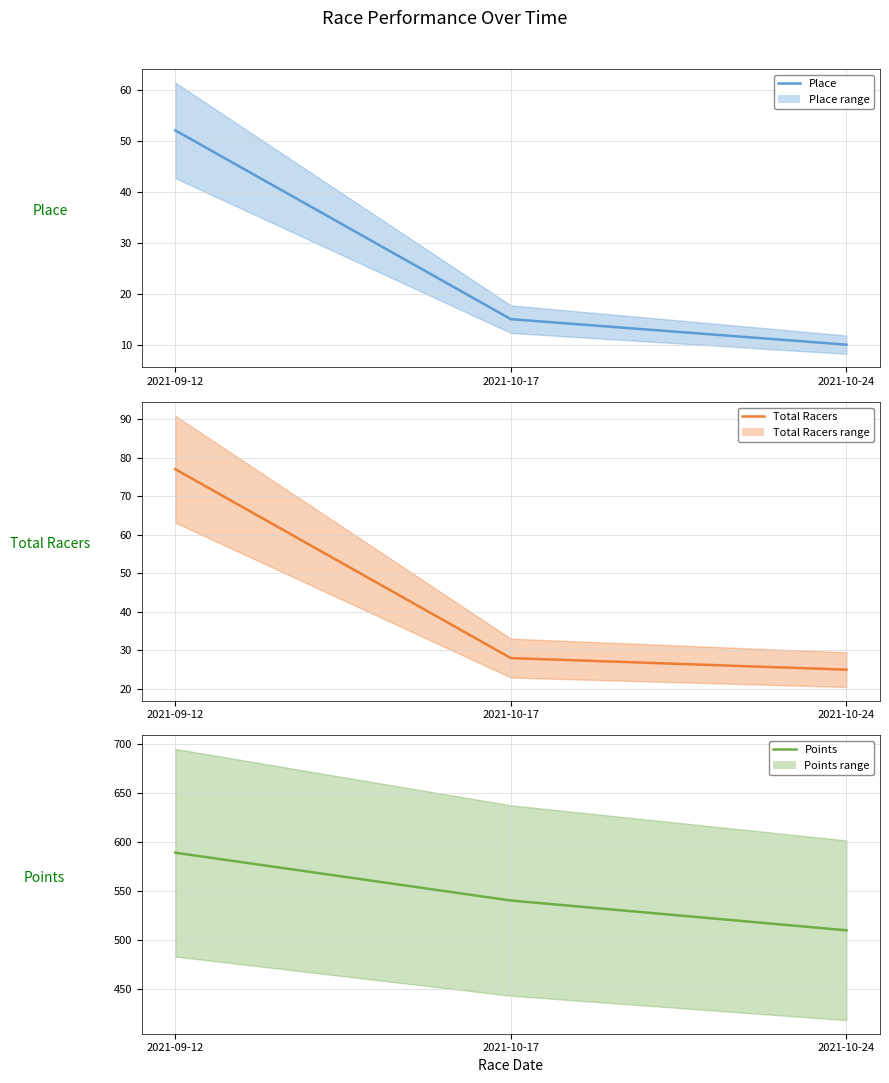

Which label corresponds to the largest value in the chart?

2021-09-12